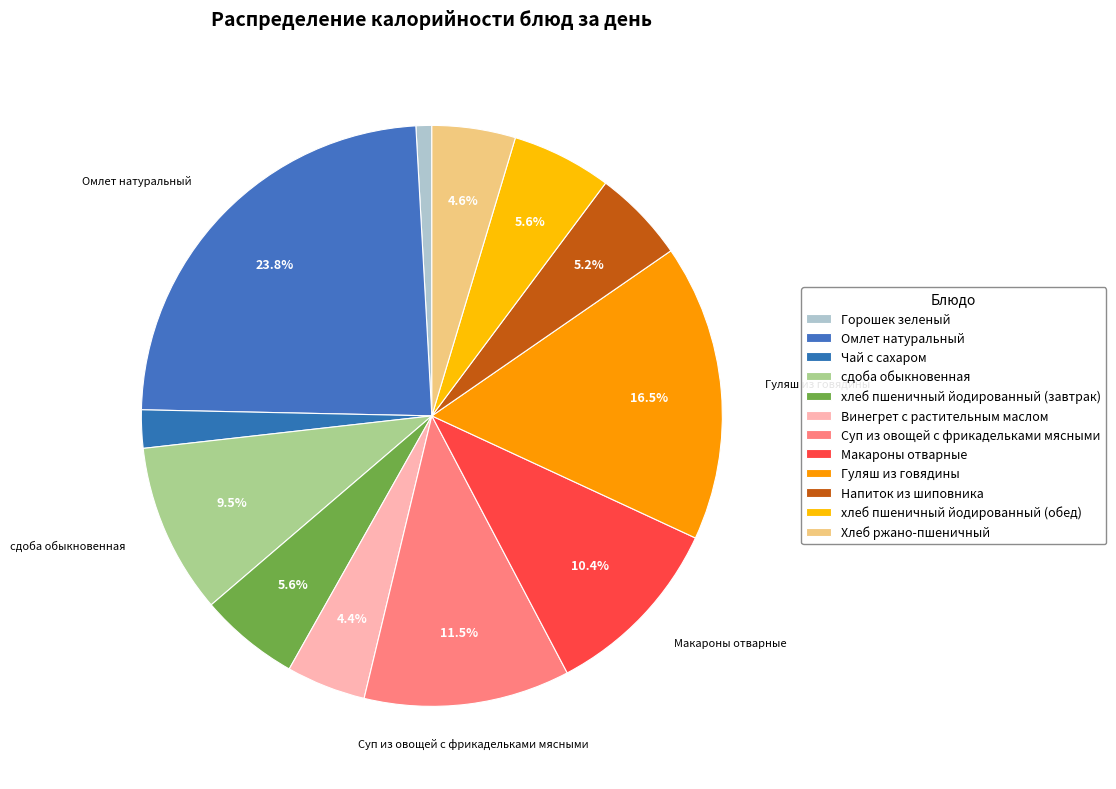

Count the number of slices in the pie.

12